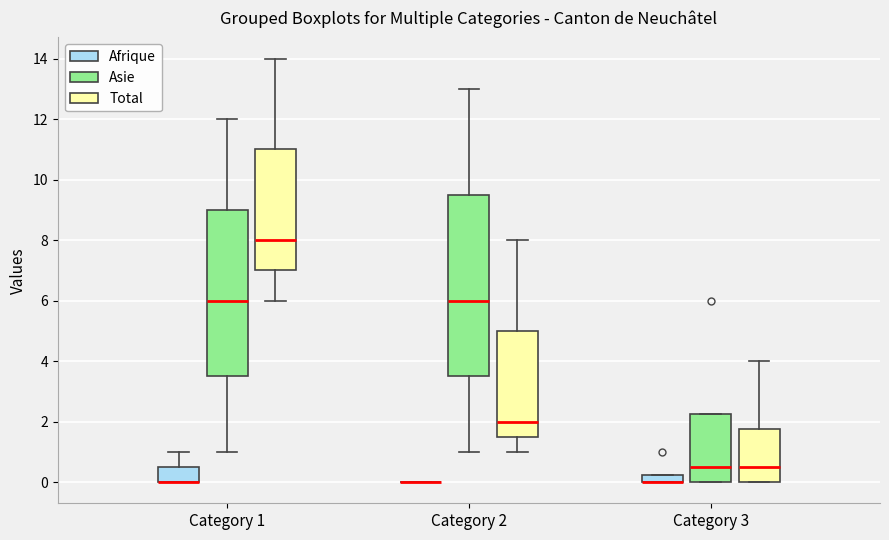

Where does the lower whisker of the box for Category 1 (Asie) end on the y-axis? The values are not printed on the chart, so give them approximately, as read against the axis.

1.0